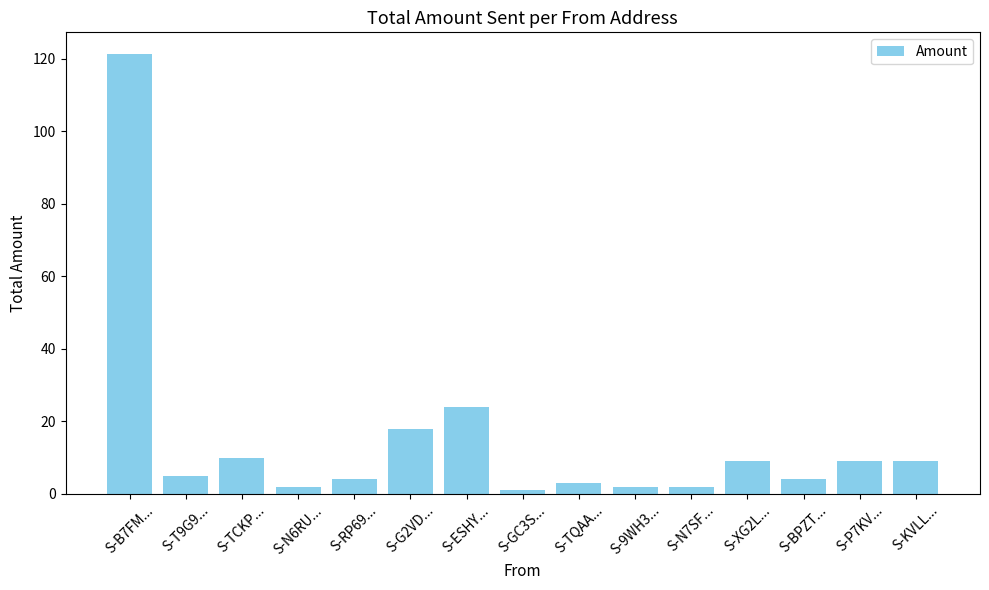

Reading left to right, extract all data points from this chart.

S-B7FM...=121.2	S-T9G9...=5.0	S-TCKP...=10.0	S-N6RU...=2.0	S-RP69...=4.0	S-G2VD...=18.0	S-ESHY...=24.0	S-GC3S...=1.0	S-TQAA...=3.0	S-9WH3...=2.0	S-N7SF...=2.0	S-XG2L...=9.0	S-BPZT...=4.0	S-P7KV...=9.0	S-KVLL...=9.0